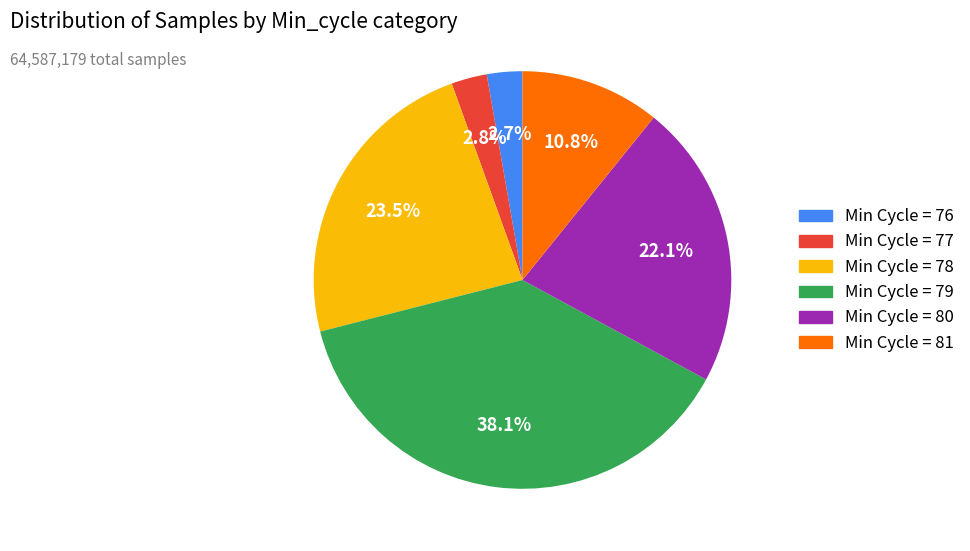

Is there any slice that represents more than half of the pie?

No